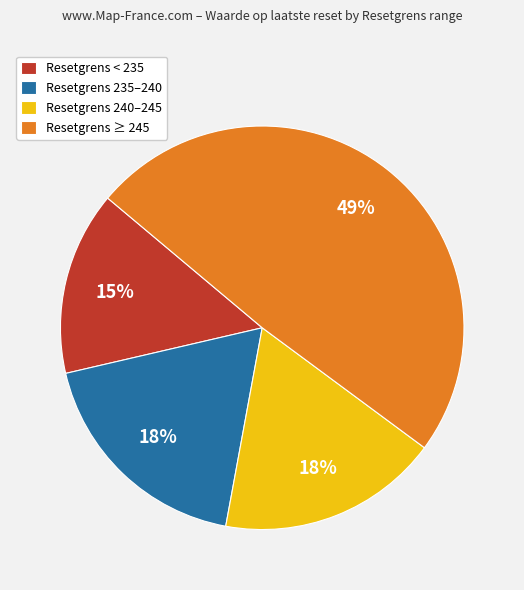

Do Resetgrens 240–245 and Resetgrens 235–240 together represent more than half of the pie?

No